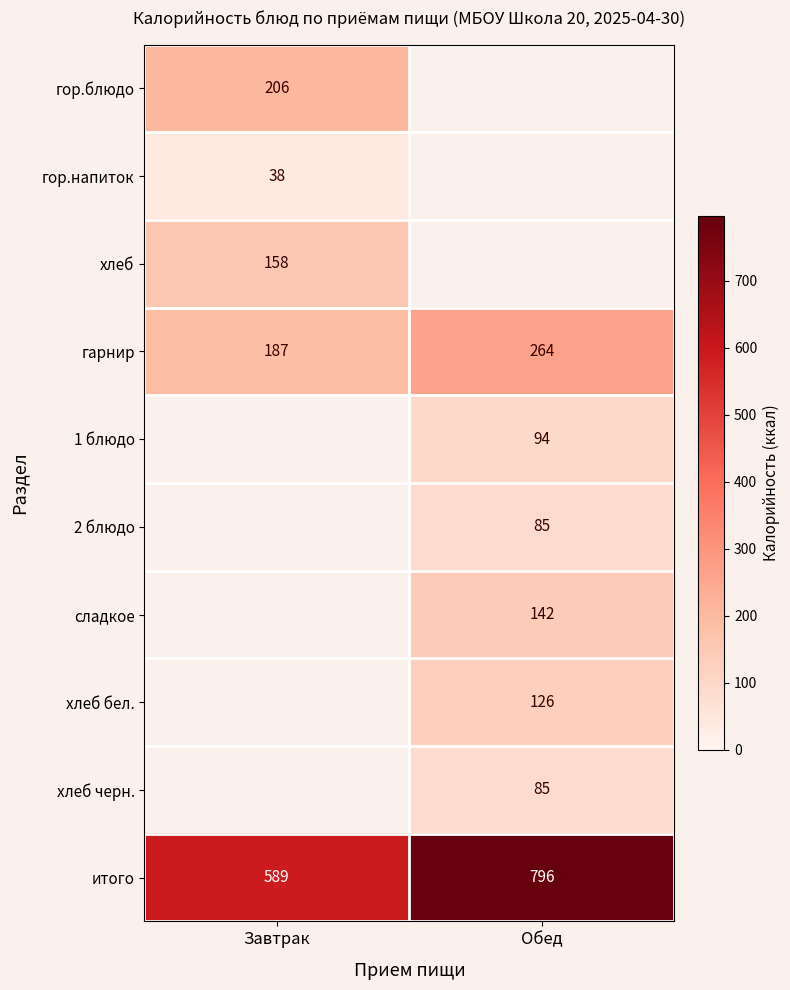

The value of 2 блюдо at Обед is 85. True or false?

True